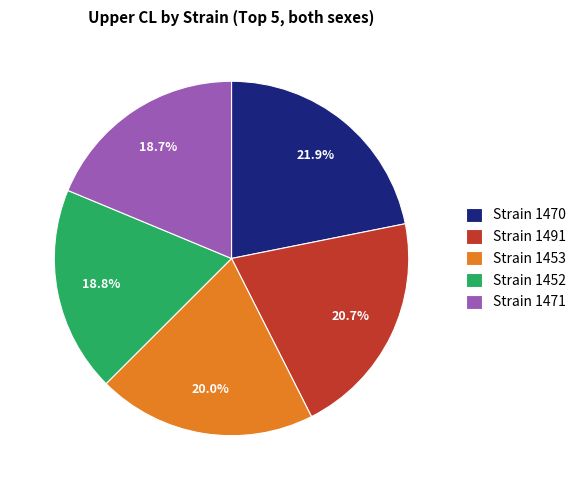

Is there any slice that represents more than half of the pie?

No